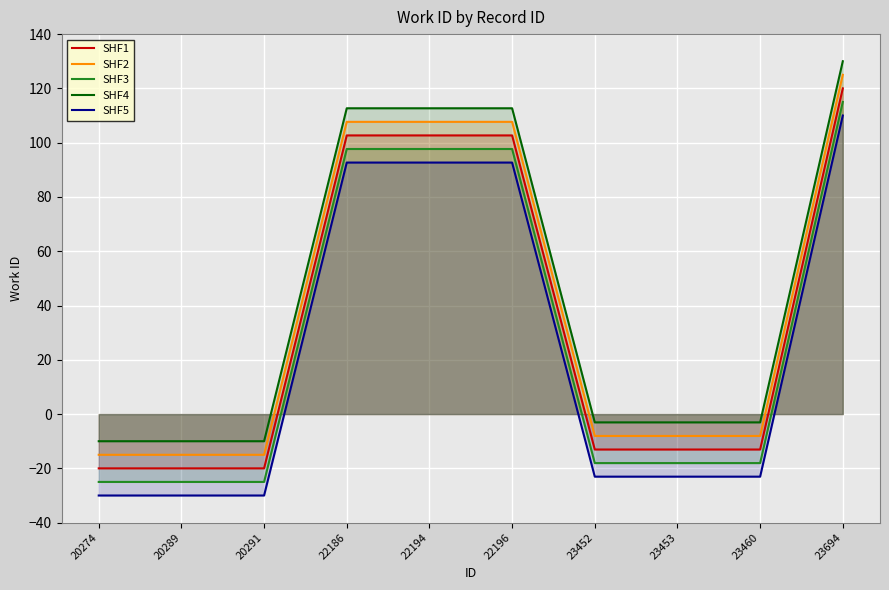

Which series has the largest total across all categories?

SHF4